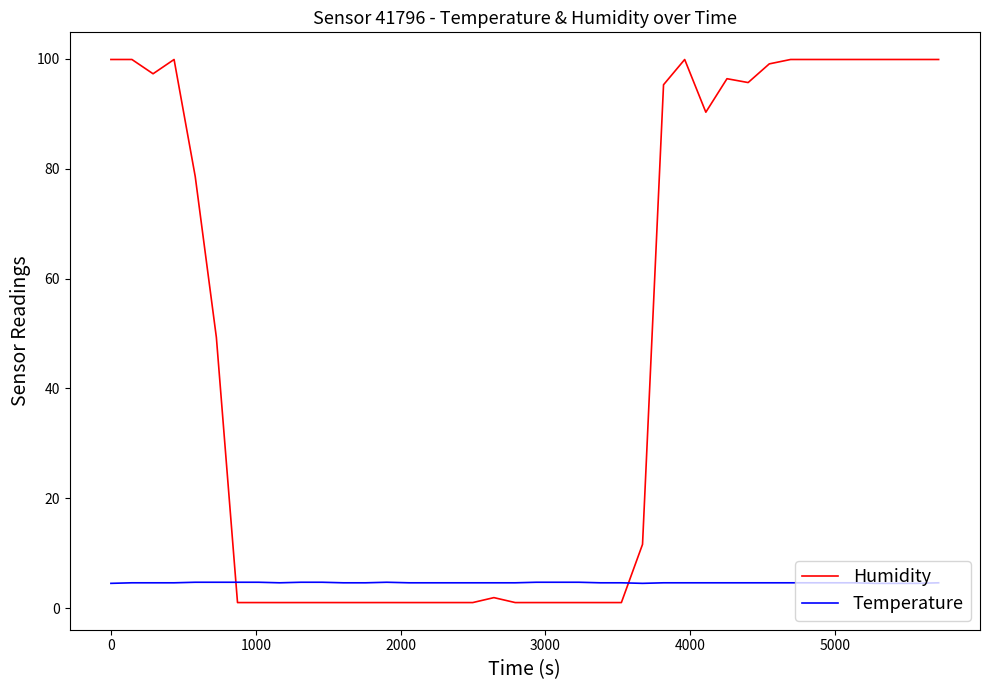

How many series are shown in this chart?

2